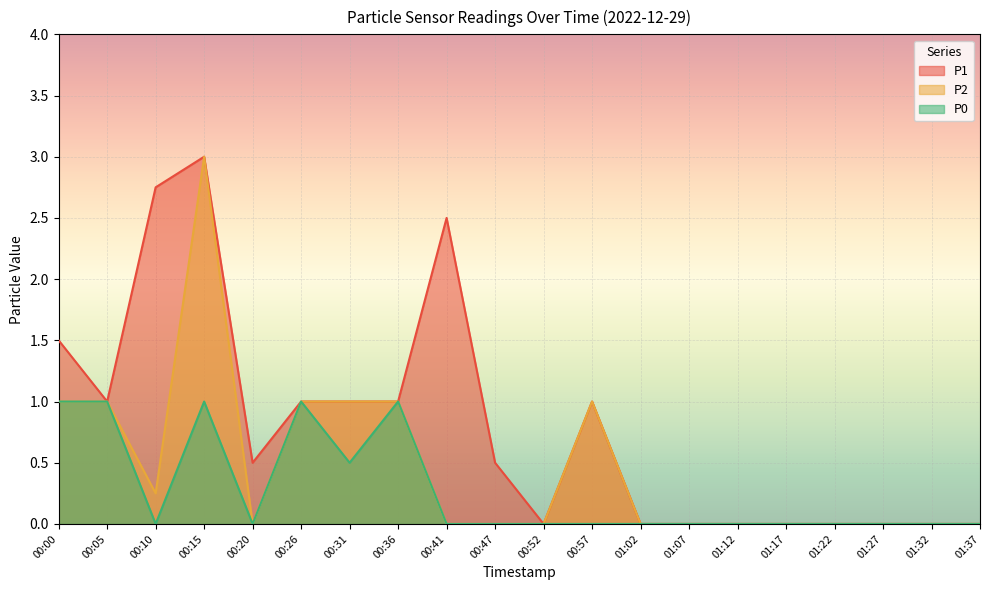

What is the total value across all series at 00:05?

3.0